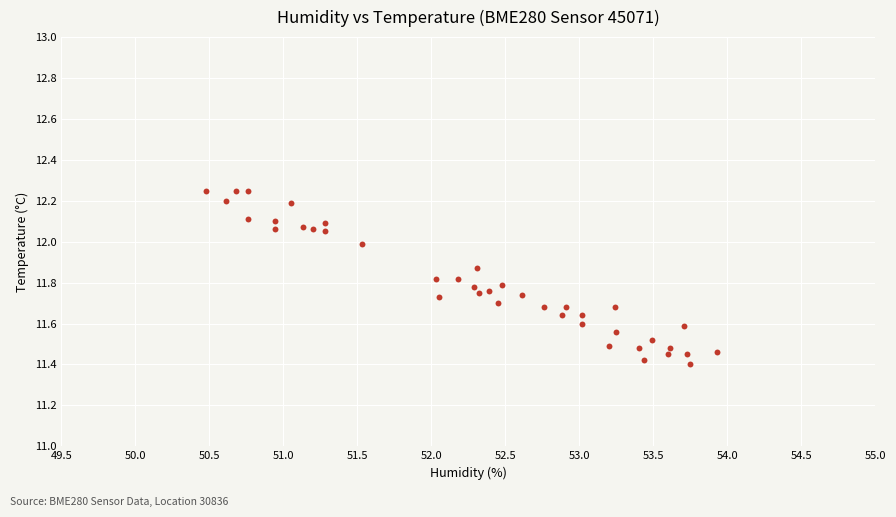

What is the range of X values (max minus min)?

3.5